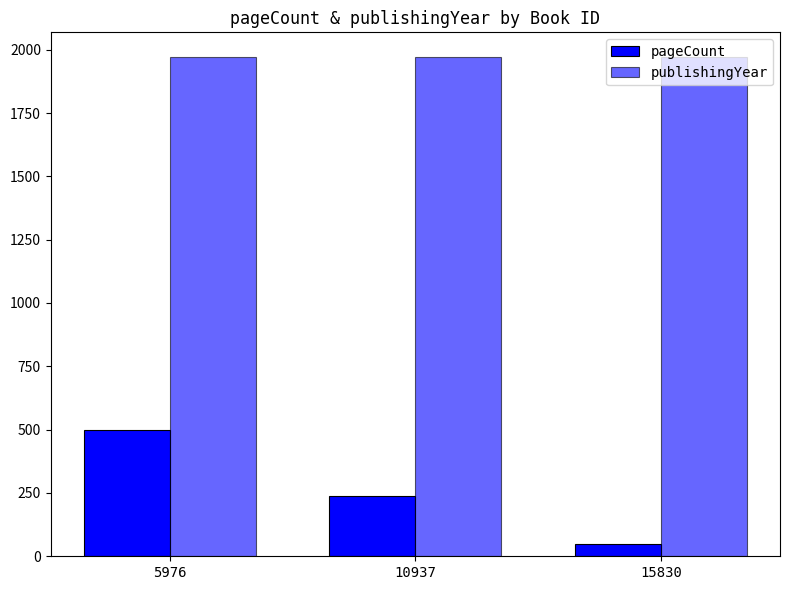

Count the number of data series in this chart.

2